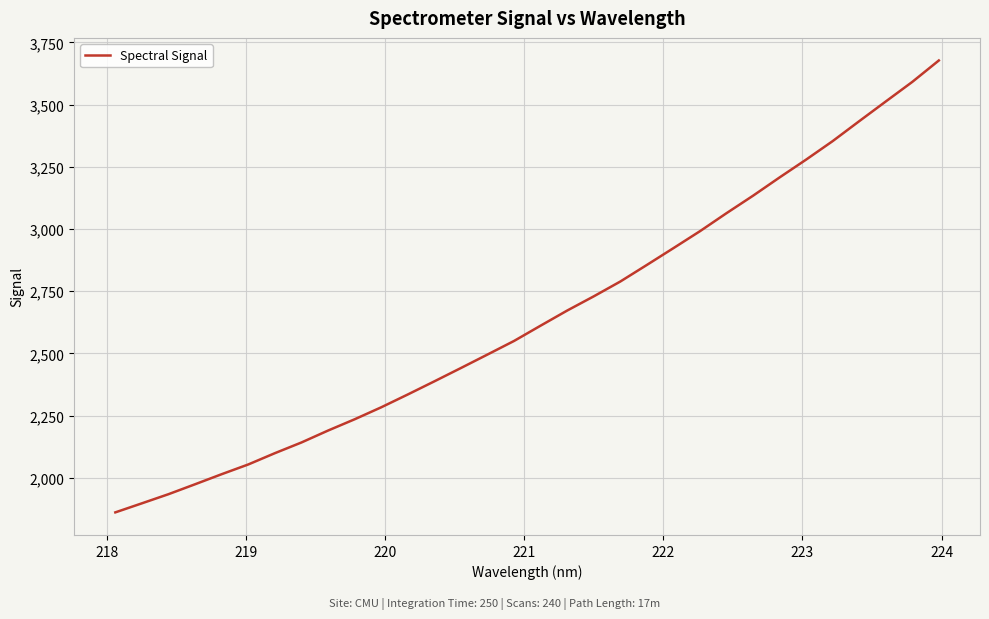

What is the difference between the maximum and minimum values?

1815.4